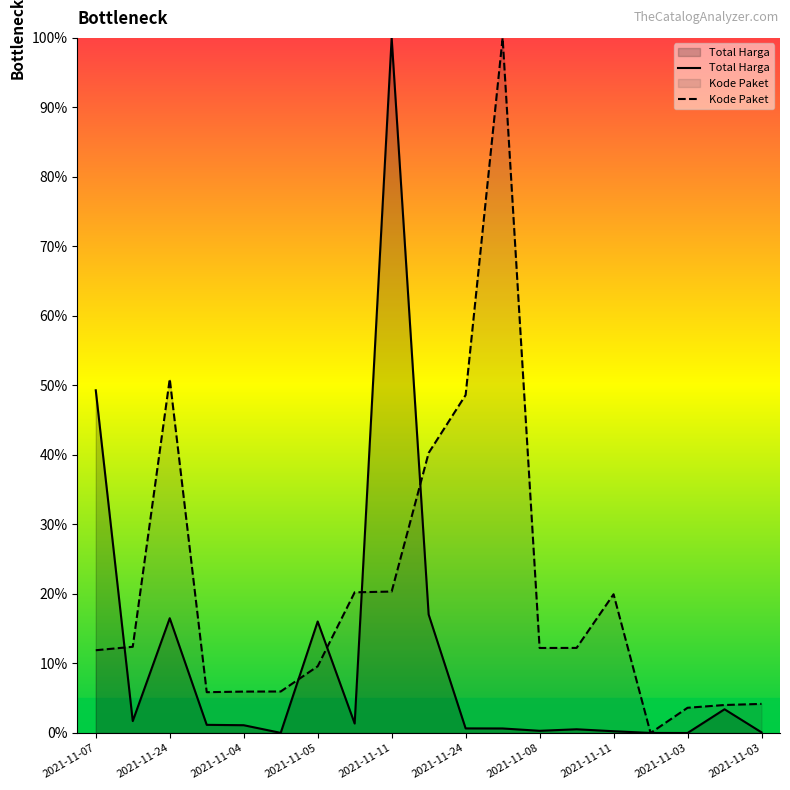

True or false: Kode Paket and Total Harga intersect in this chart.

True